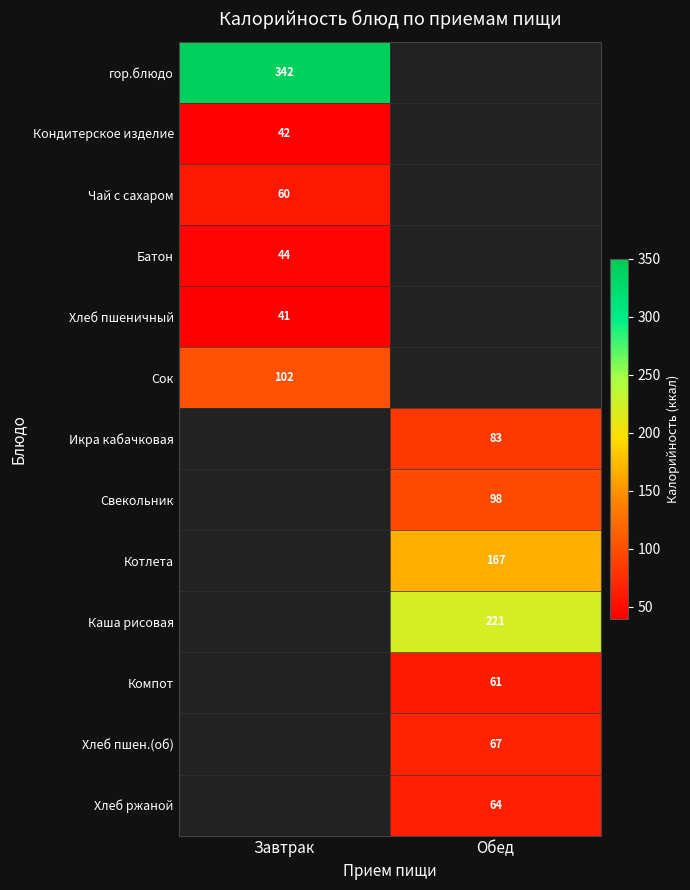

The Чай с сахаром series shows 94 at Завтрак. True or false?

False